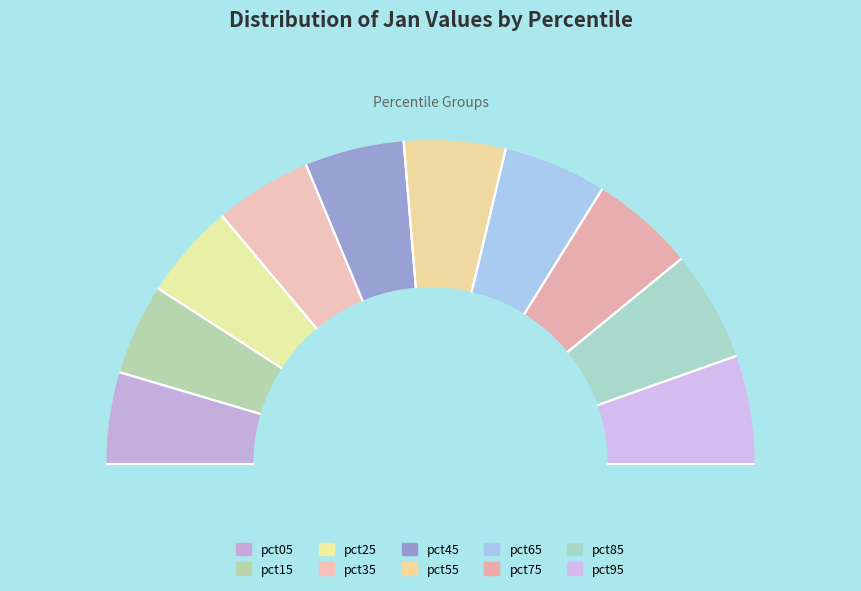

Rank the categories by value from highest to lowest.

pct85, pct95, pct75, pct65, pct55, pct45, pct35, pct25, pct05, pct15